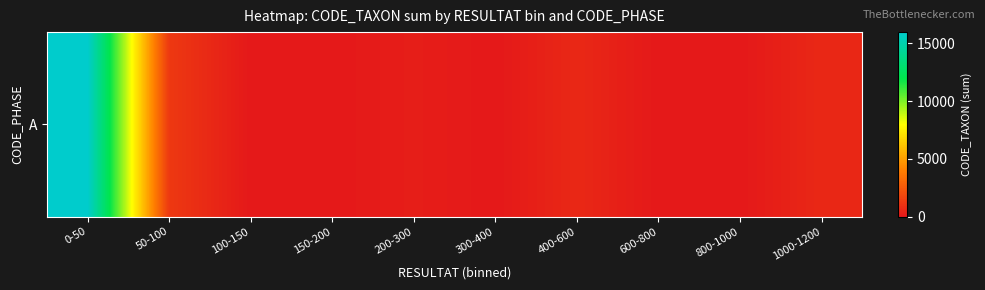

The chart shows a value of -8520 at 150-200. True or false?

False